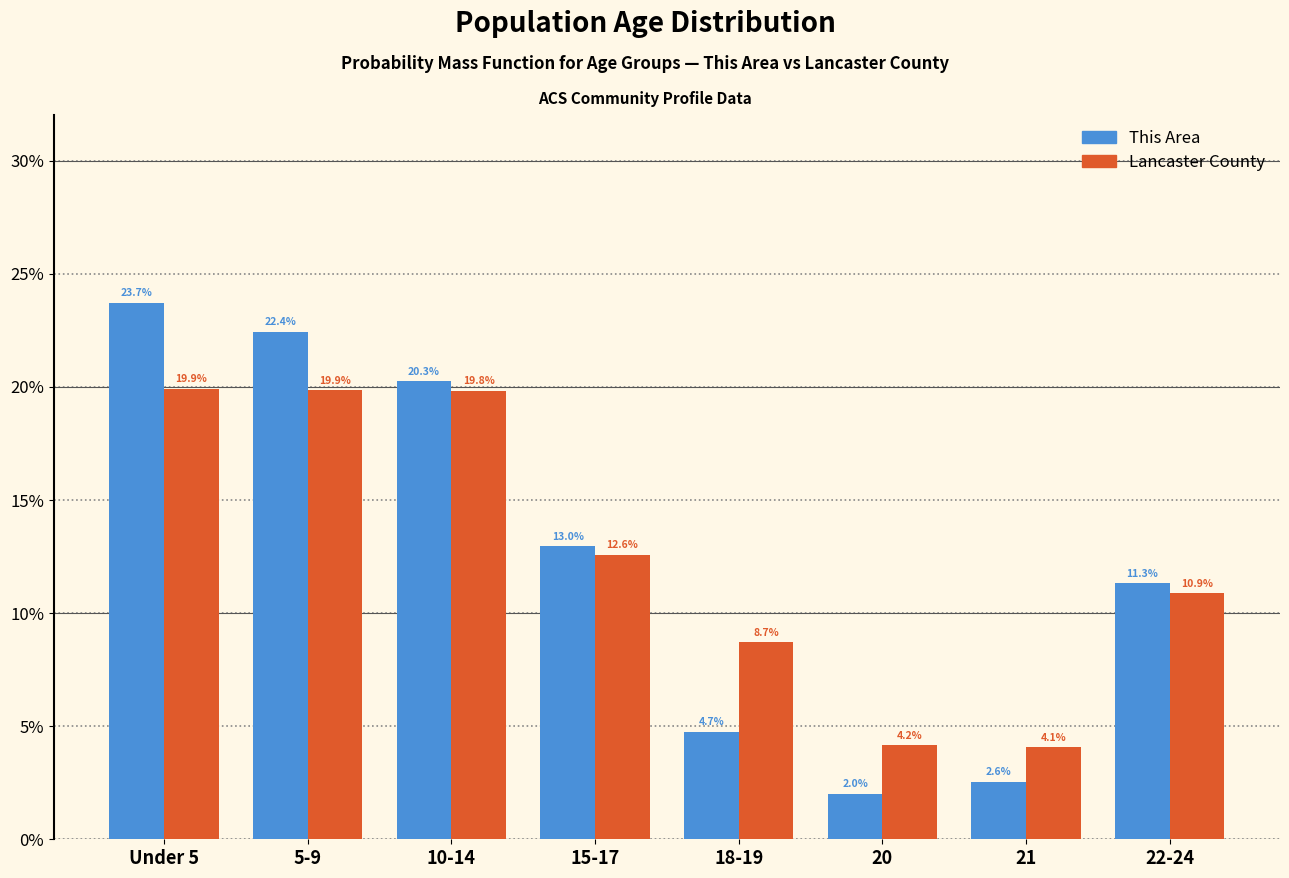

Reading left to right, transcribe all the data shown in this chart.

This Area: 23.7	22.4	20.3	13.0	4.7	2.0	2.6	11.3
Lancaster County: 19.9	19.9	19.8	12.6	8.7	4.2	4.1	10.9